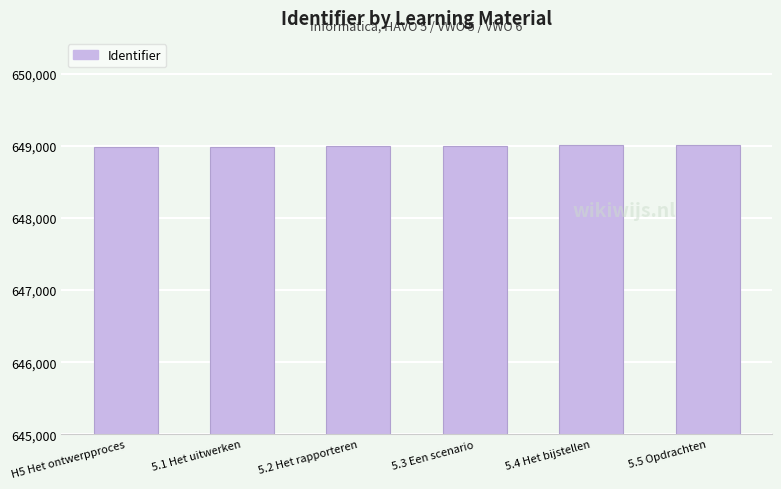

Approximately how many times larger is the value at H5 Het ontwerpproces compared to 5.1 Het uitwerken?

1.0